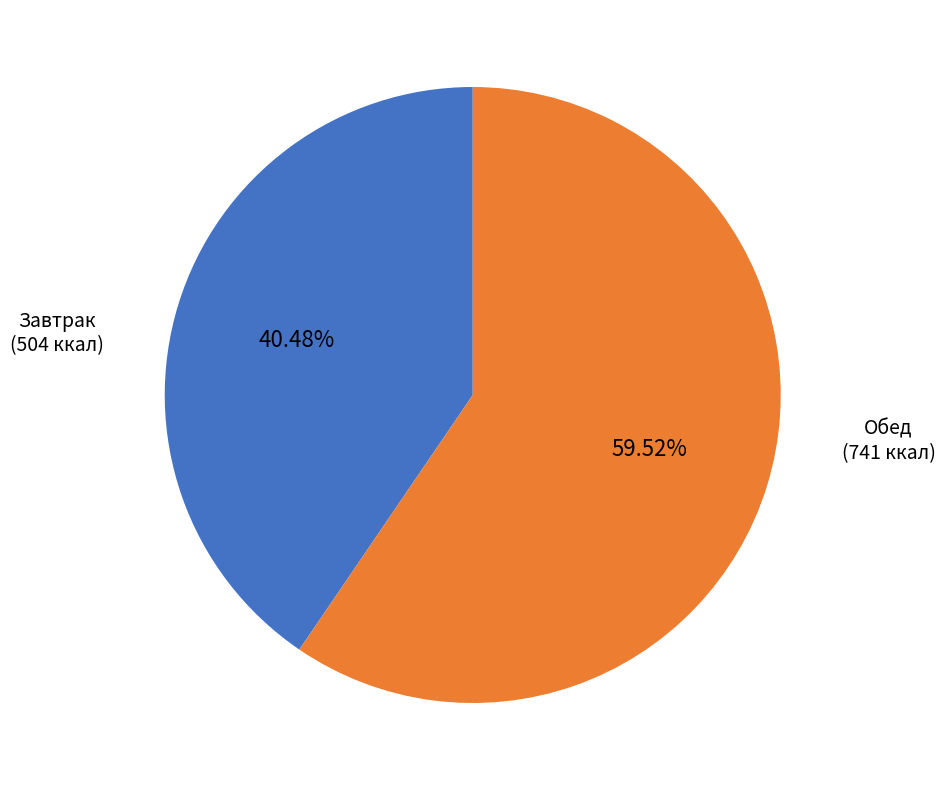

Is the sum of Обед (741 ккал) and Завтрак (504 ккал) greater than half?

Yes